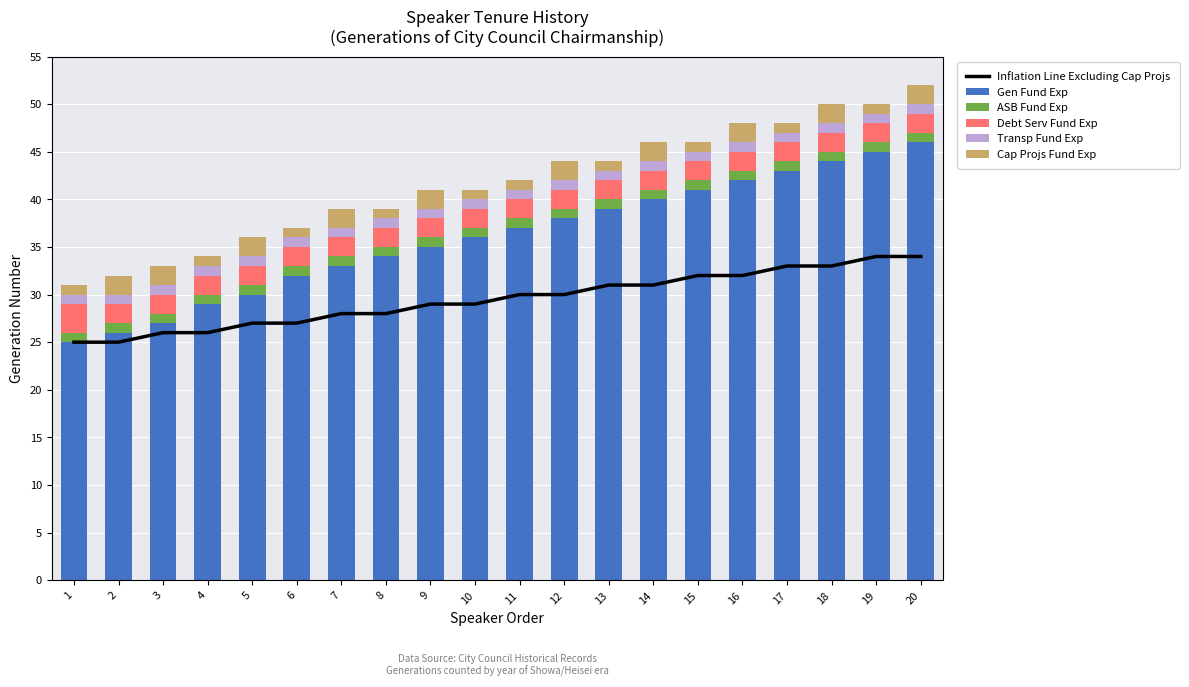

How many data points does each series have?

20